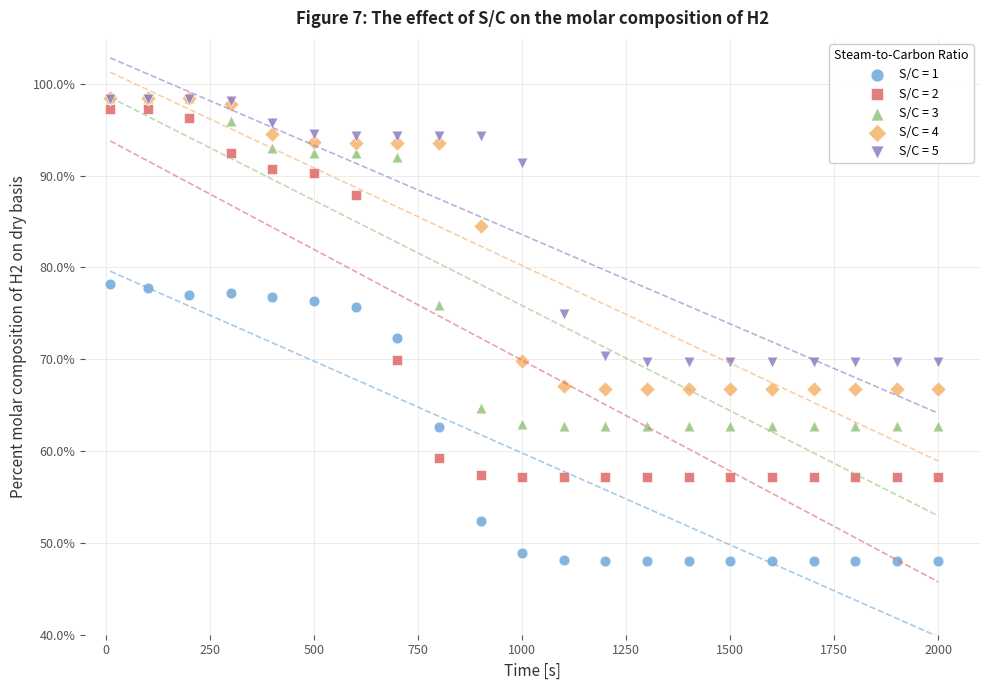

Which series reaches the minimum Y coordinate?

S/C = 1